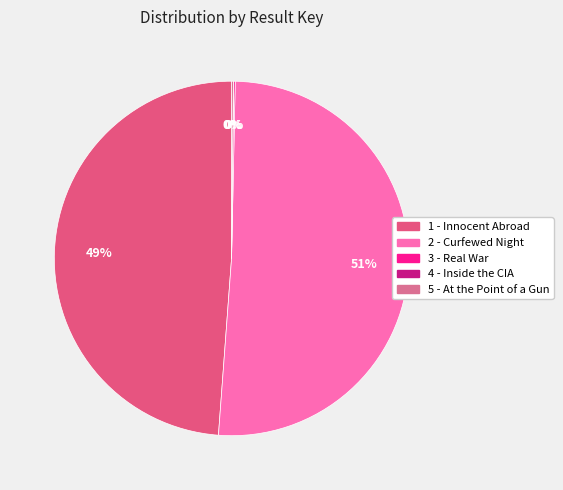

How many slices are in this pie chart?

5